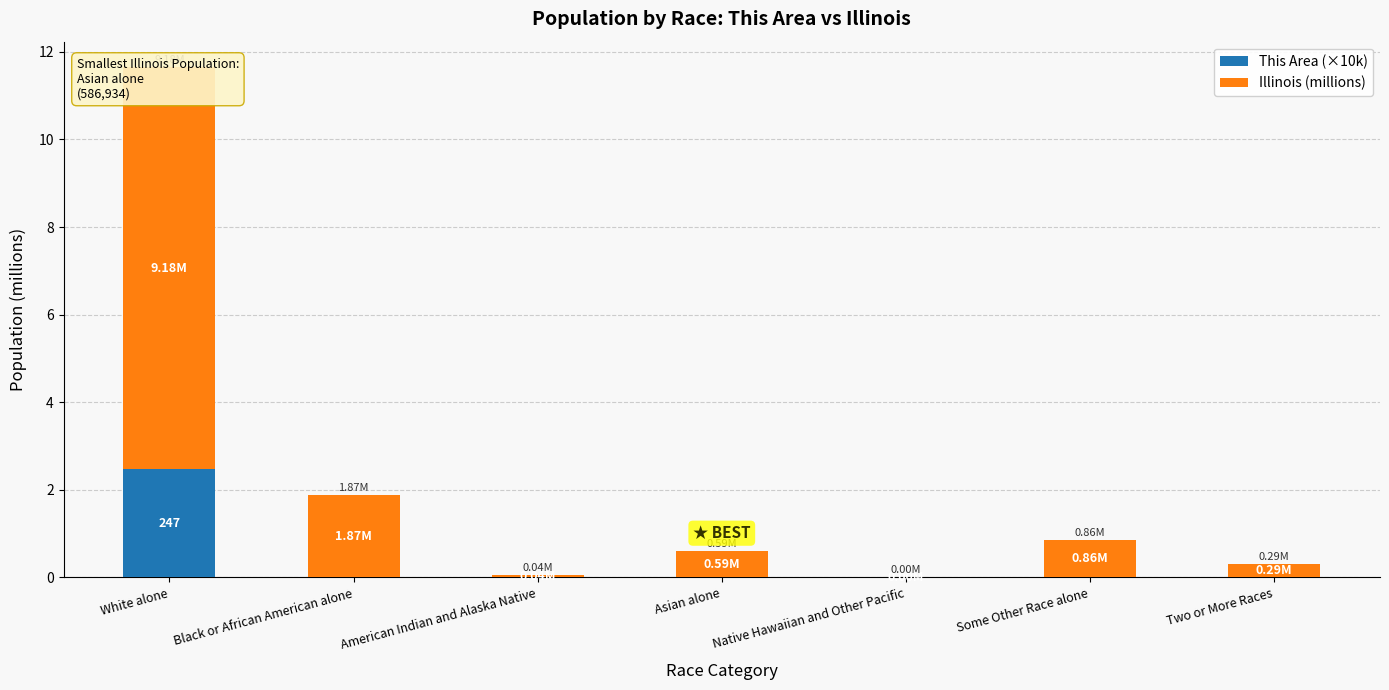

At which category is the sum across all series the highest?

White alone